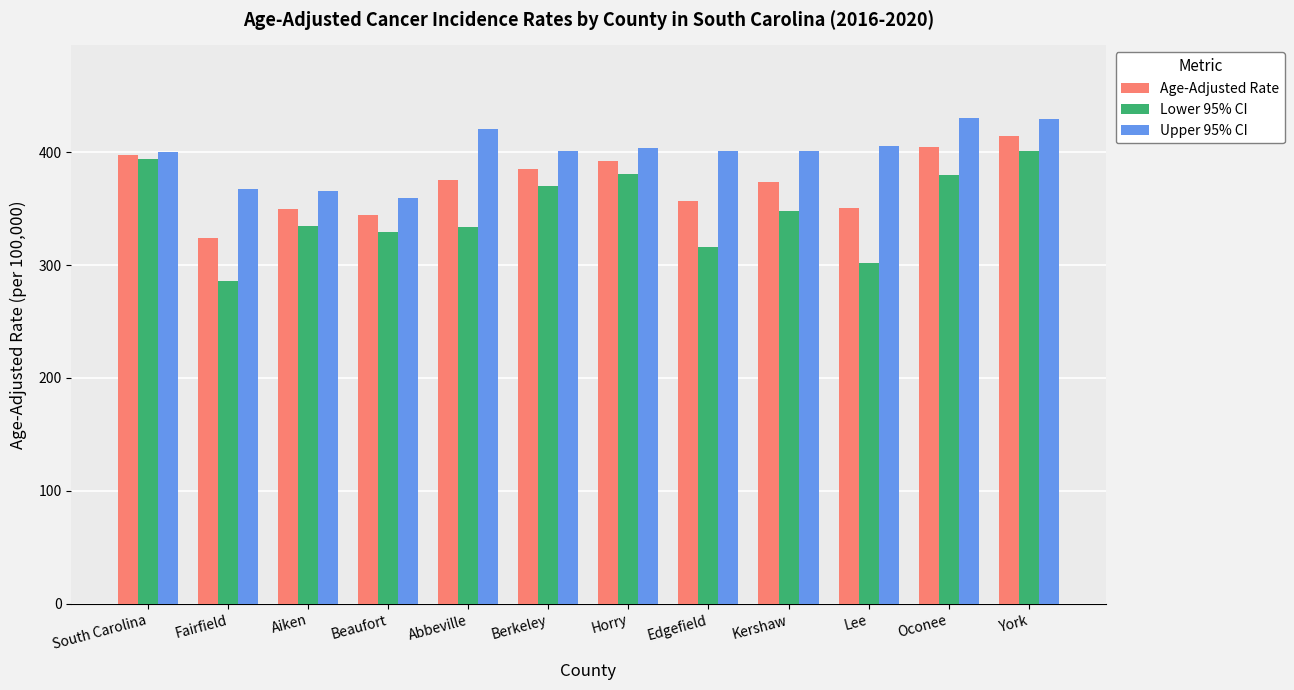

Which category has the lowest value in the Age-Adjusted Rate series?

Fairfield